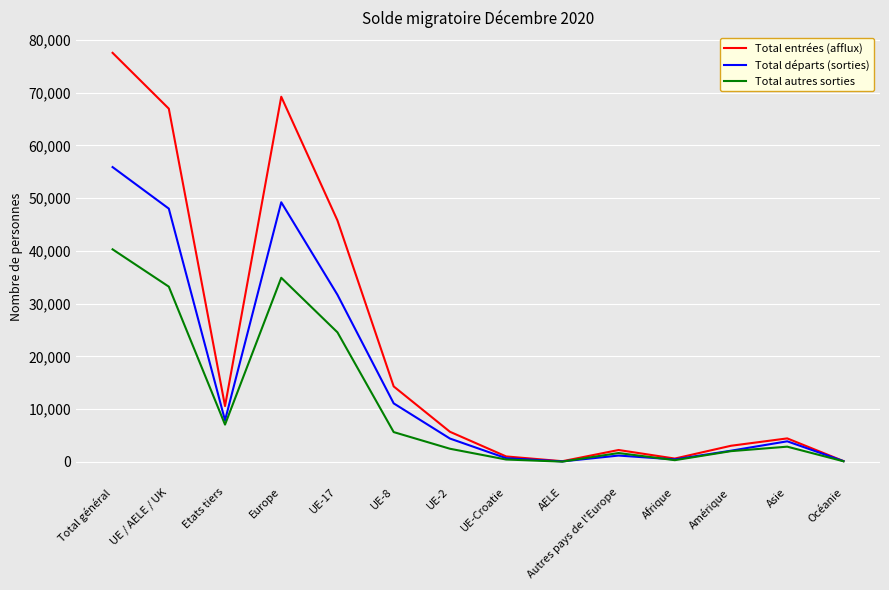

At which label does Total départs (sorties) first exceed 4432?

Total général